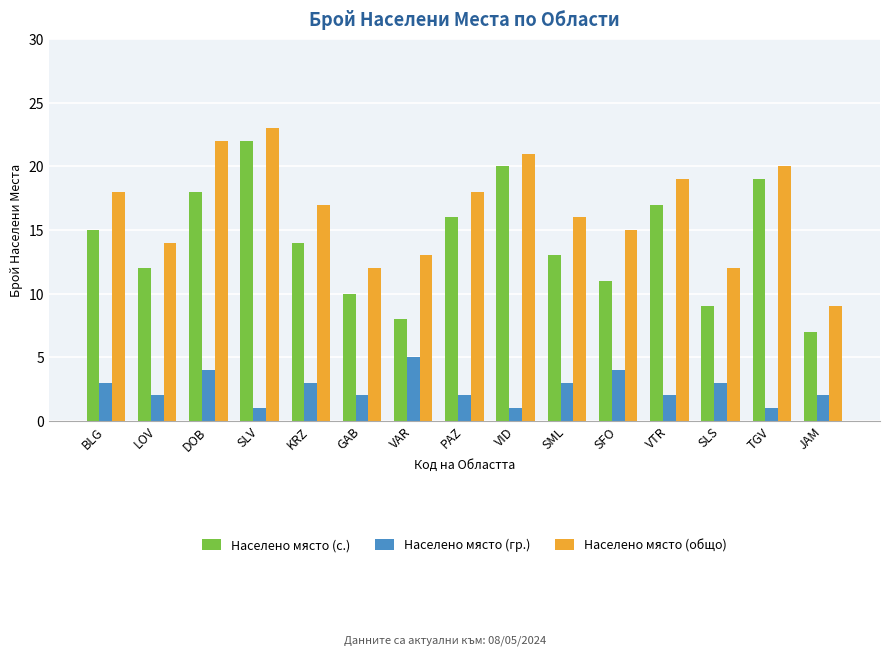

At which category is the sum across all series the highest?

SLV